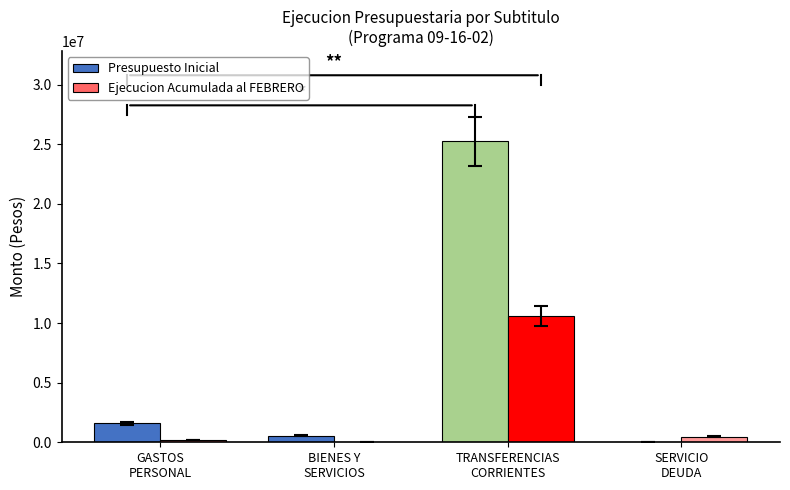

How many categories are shown in the chart?

4